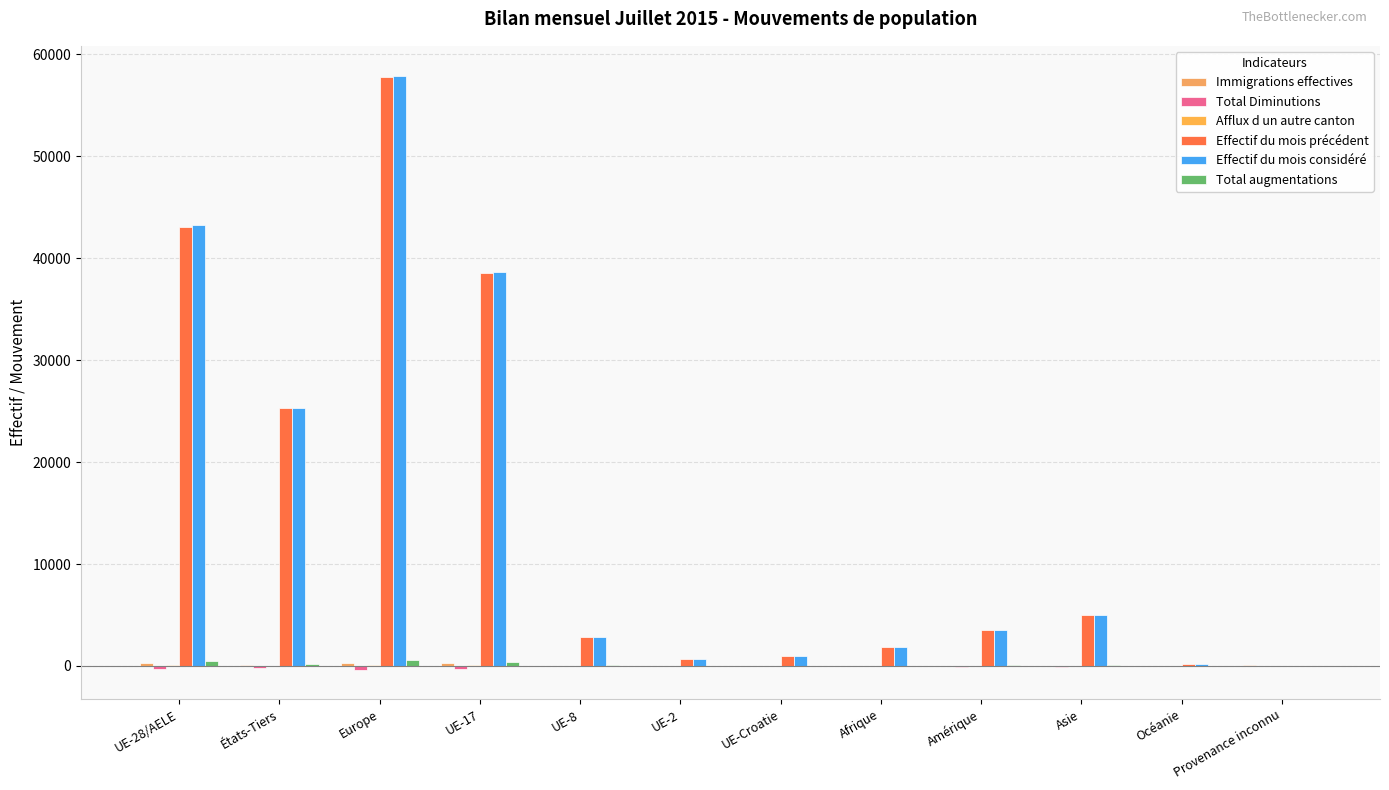

What is the total value across all series at Europe?

116352